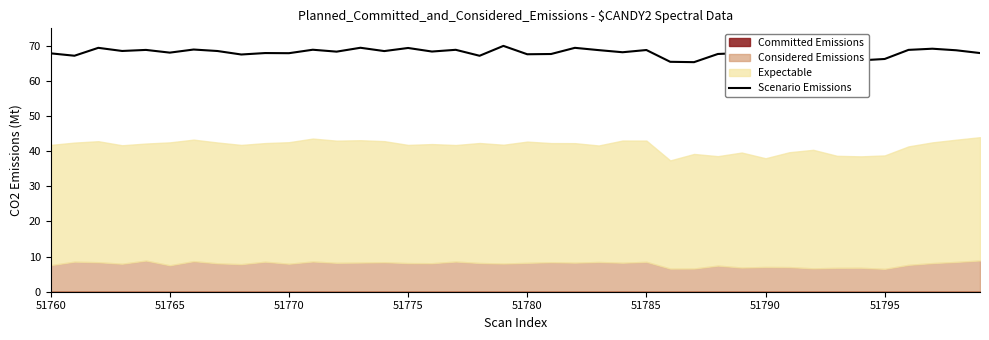

What is the lowest value of the Scenario Emissions series?

65.4